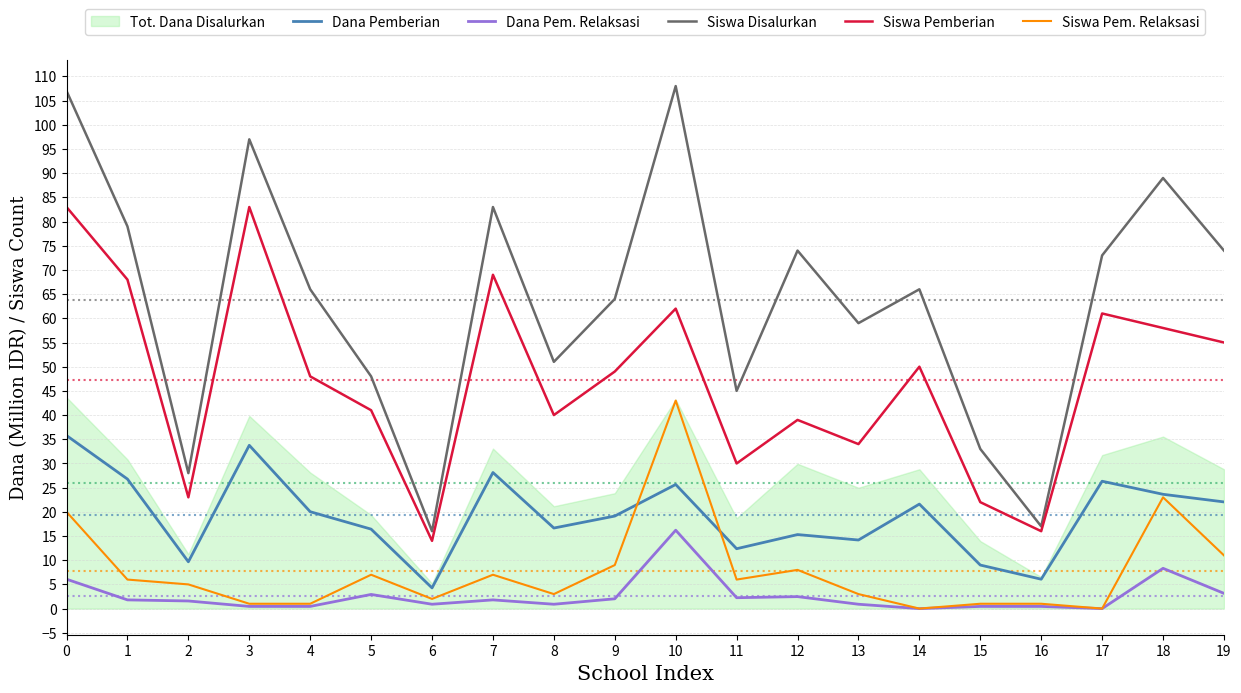

Which series changed the most between 1 and 13?

Siswa Pemberian